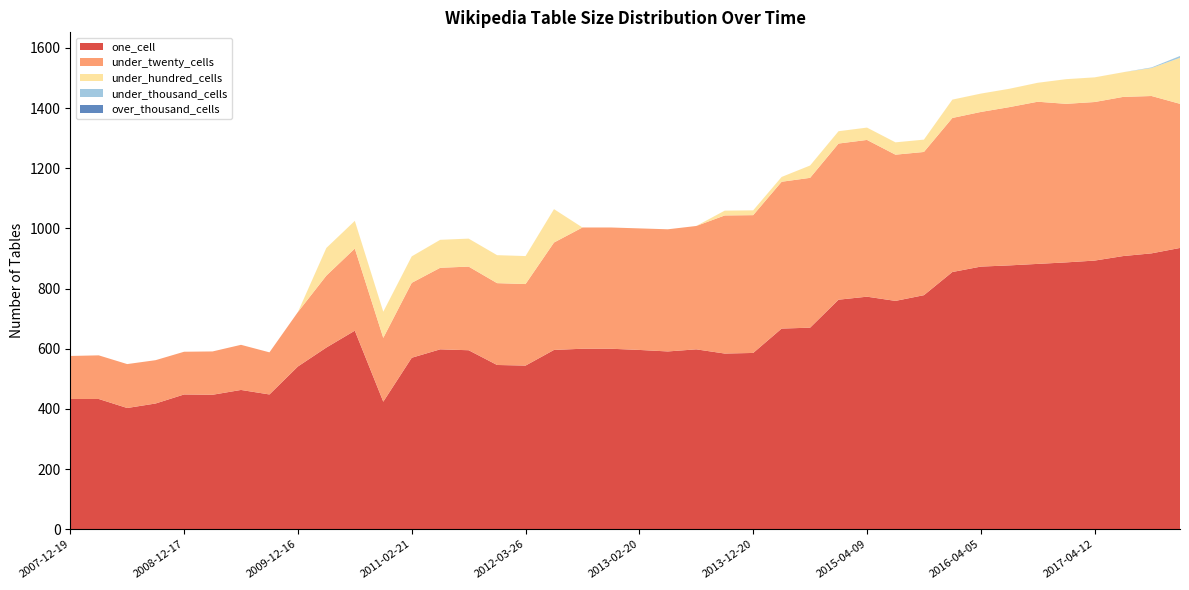

Reading right to left, transcribe all the data shown in this chart.

one_cell: 935	917	908	893	887	882	877	873	855	778	759	773	763	670	667	586	584	598	591	596	600	600	596	544	546	595	598	570	424	660	604	541	448	463	447	448	418	403	433	433
under_twenty_cells: 479	523	529	527	527	539	526	514	512	476	486	521	519	498	488	458	459	410	406	404	403	403	357	271	272	278	271	249	212	273	239	181	140	150	144	142	144	146	145	143
under_hundred_cells: 153	93	82	82	82	63	61	61	61	41	41	41	41	41	16	16	16	0	0	0	0	0	111	93	93	93	93	88	87	92	92	0	0	0	0	0	0	0	0	0
under_thousand_cells: 6	2	0	0	0	0	0	0	0	0	0	0	0	0	0	0	0	0	0	0	0	0	0	0	0	0	0	0	0	0	0	0	0	0	0	0	0	0	0	0
over_thousand_cells: 0	0	0	0	0	0	0	0	0	0	0	0	0	0	0	0	0	0	0	0	0	0	0	0	0	0	0	0	0	0	0	0	0	0	0	0	0	0	0	0